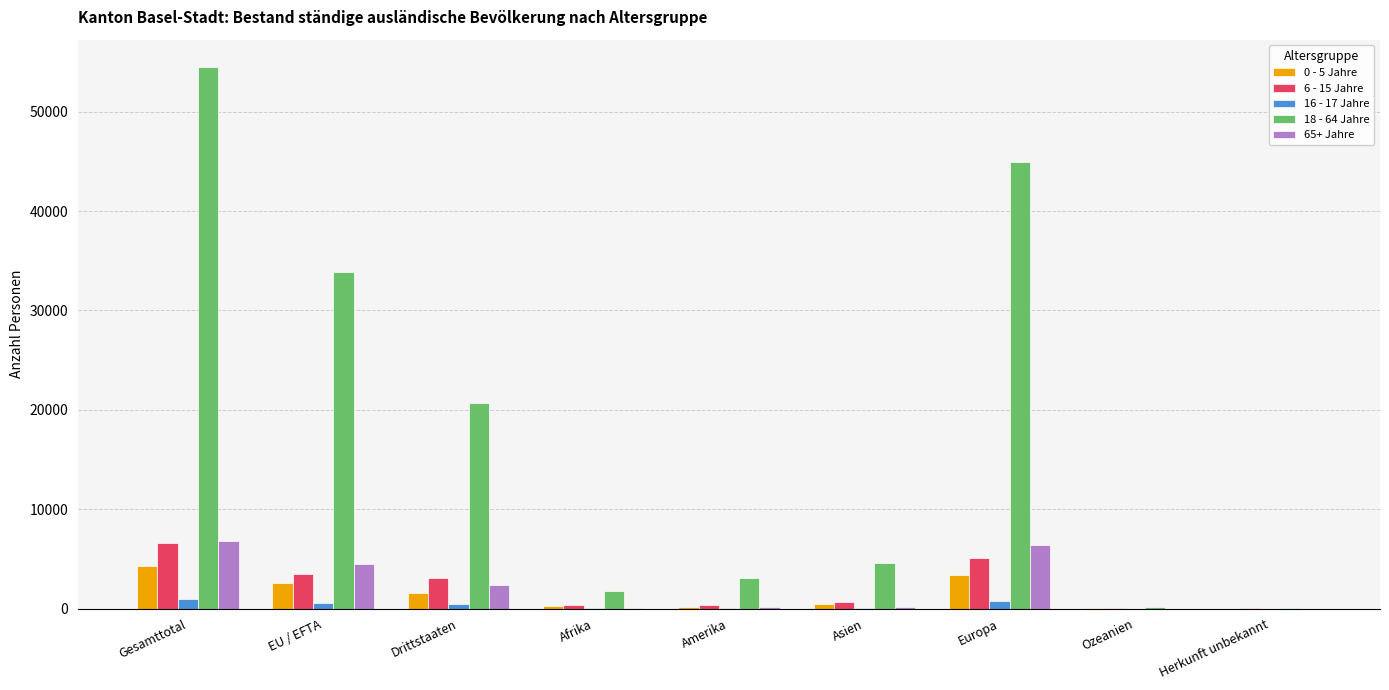

At which category is the sum across all series the highest?

Gesamttotal